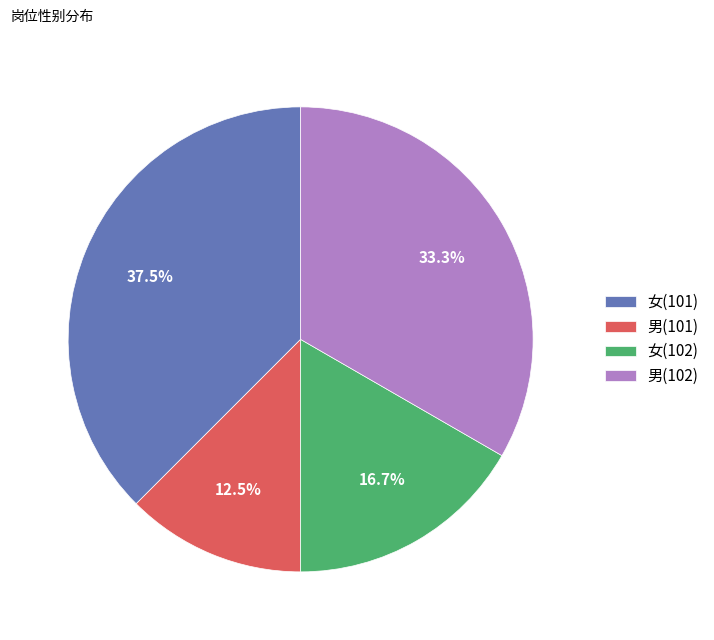

Does 女(101) account for over 50% of the chart?

No